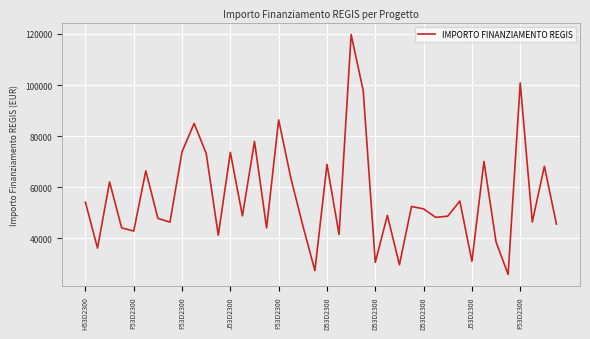

What is the difference between the maximum and minimum values?

93941.0